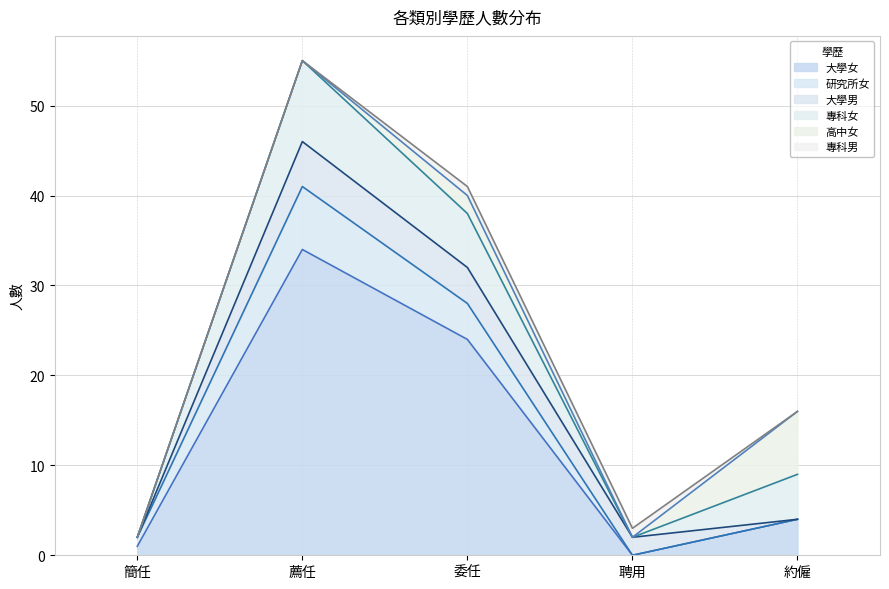

What is the difference between the highest and lowest values at 委任?

23